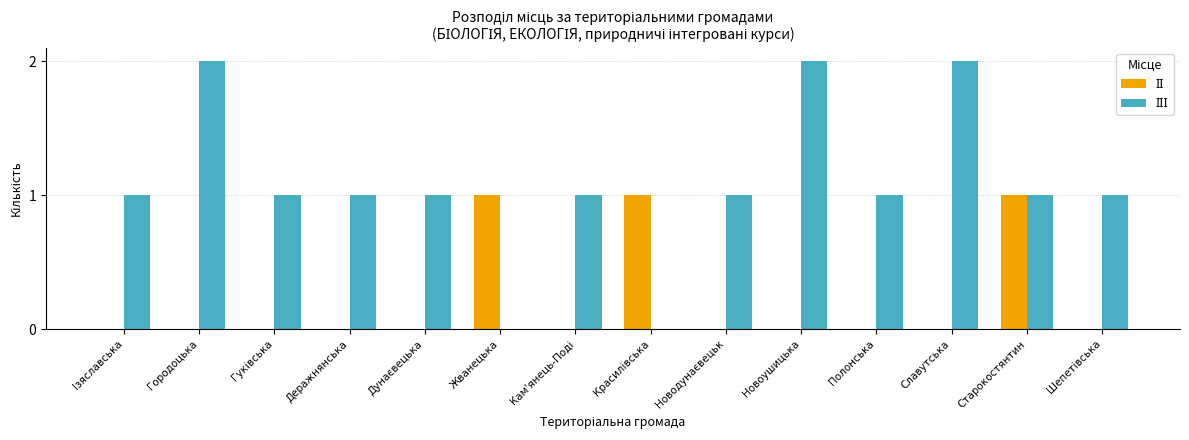

Where is ІІ nearest to the value 0?

Ізяславська